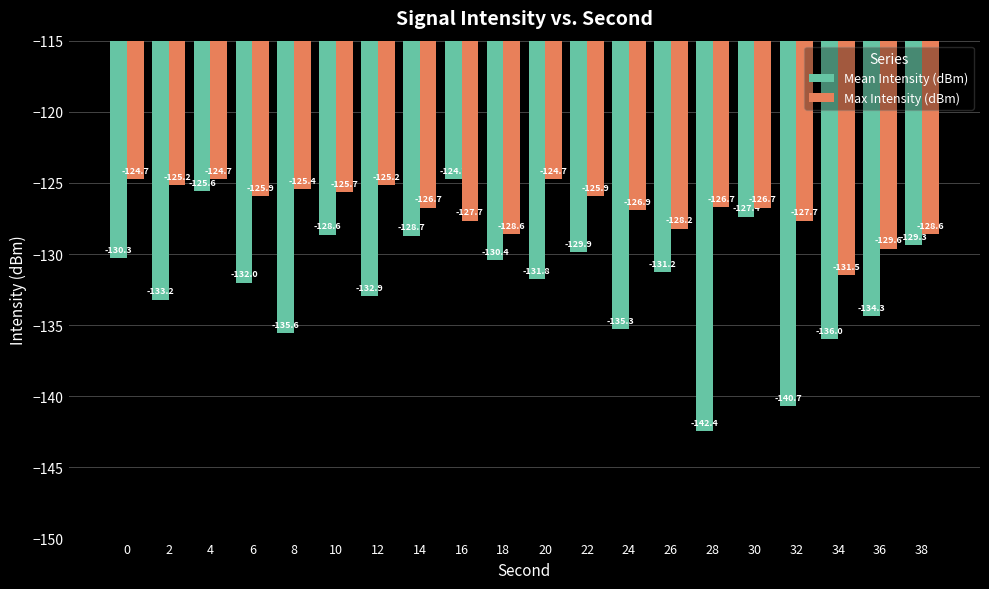

What is the spread (max minus min) of values at 10?

3.0